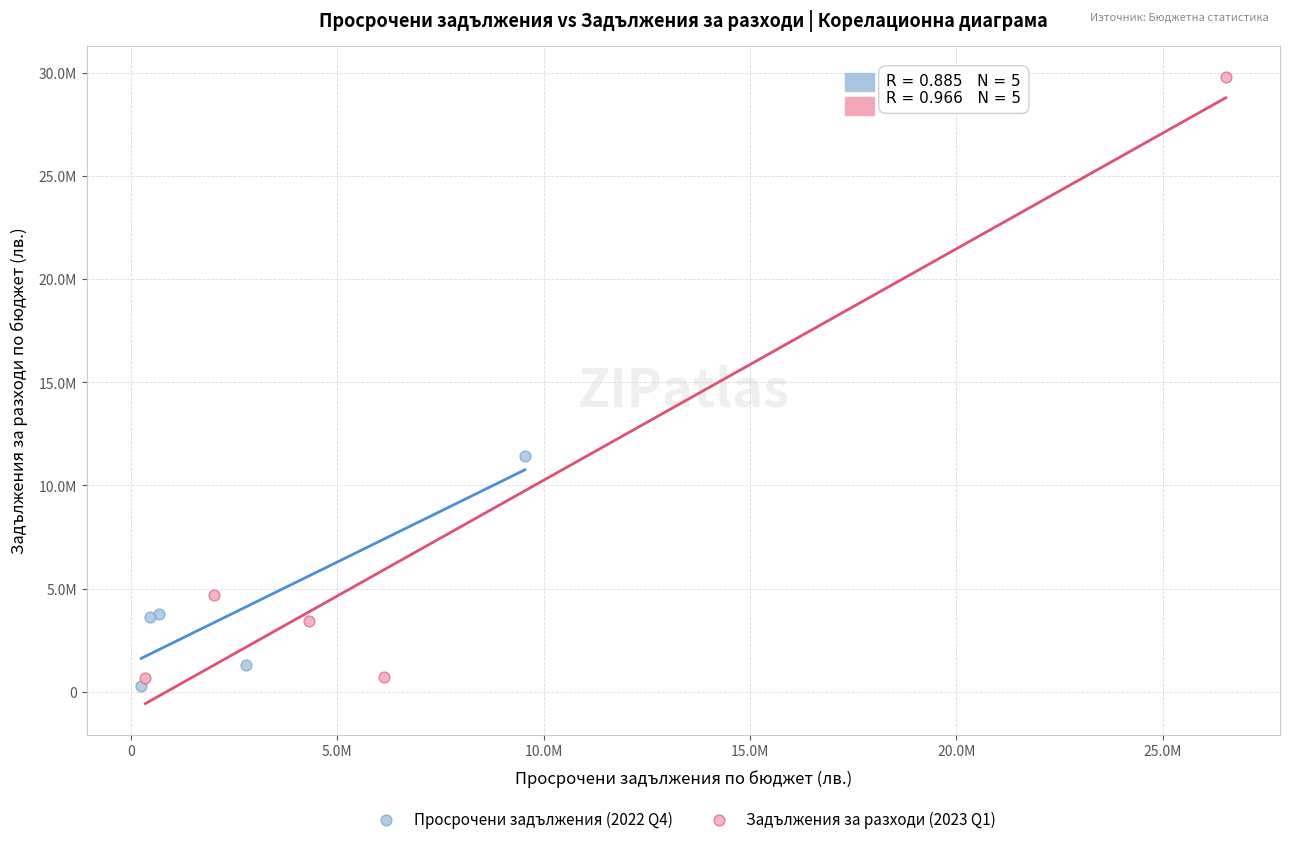

What are all the series names shown in the legend?

Просрочени задължения (2022 Q4), Задължения за разходи (2023 Q1)